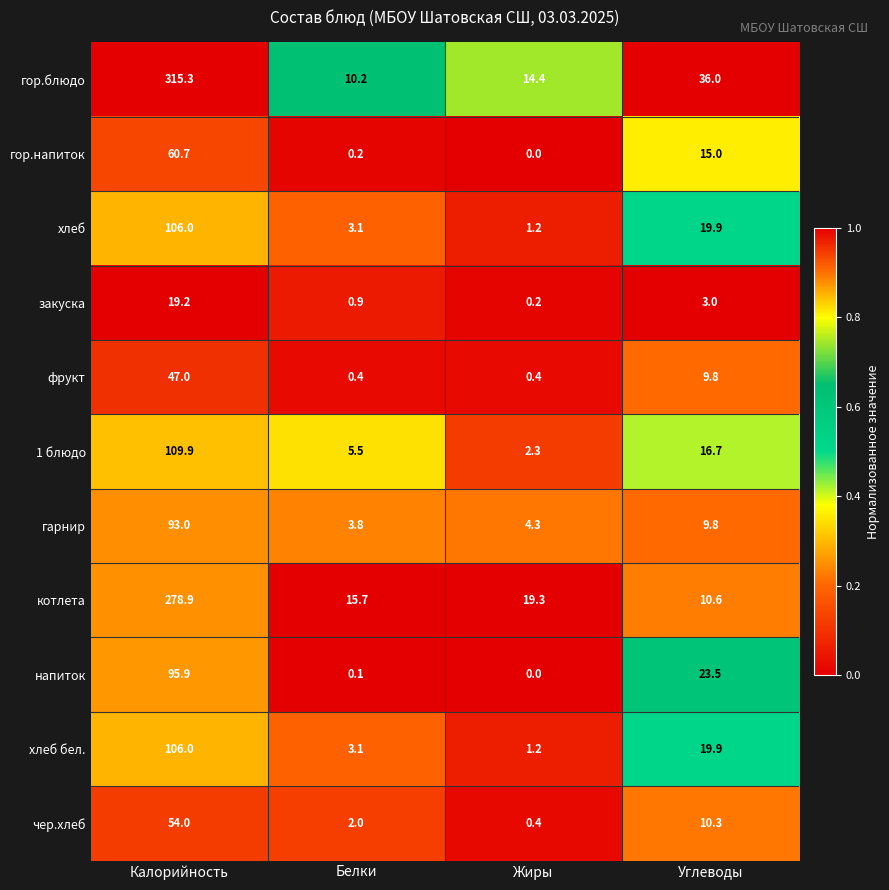

Is it true that напиток equals 23.5 at Углеводы?

True